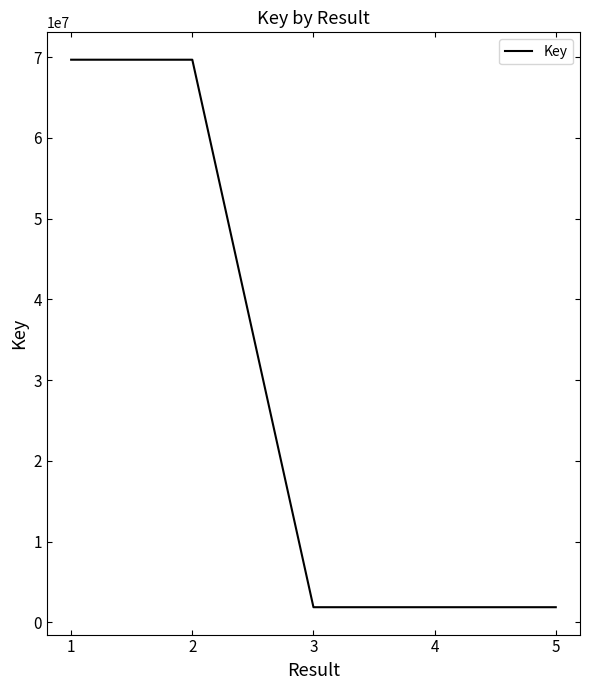

Read the value at 4, to the nearest 100.

1880300